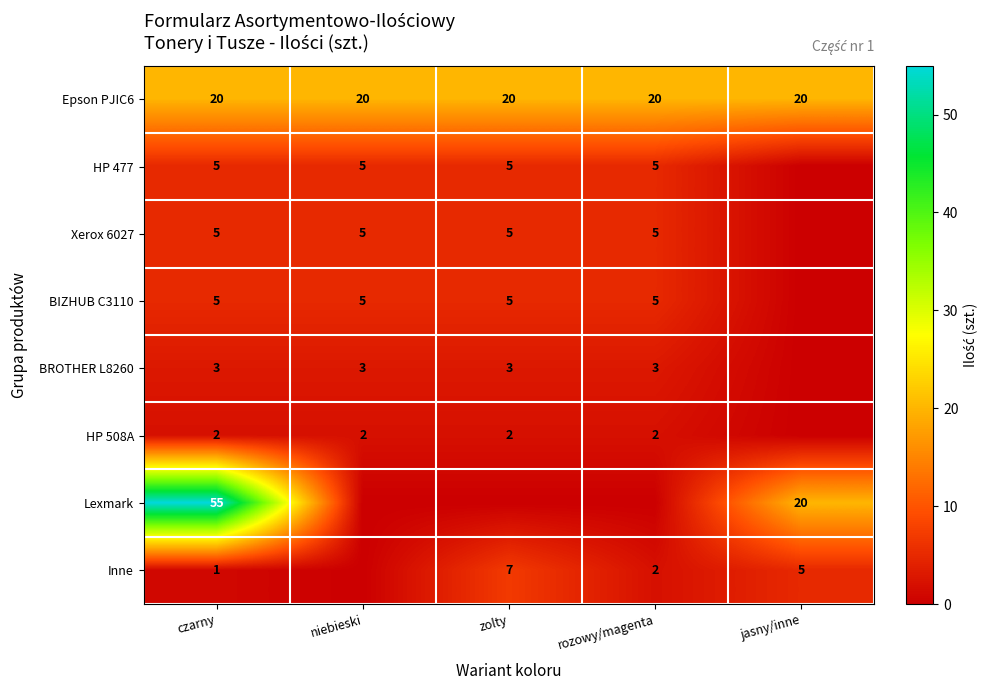

Is it true that HP 508A equals 4 at zolty?

False